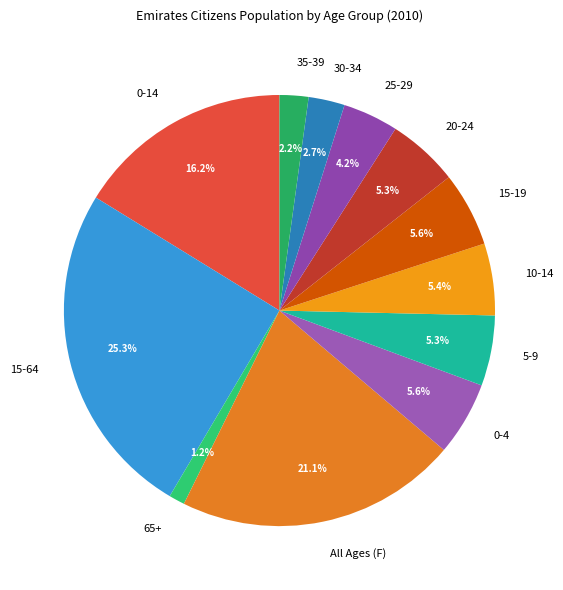

How many segments does this pie chart have?

12